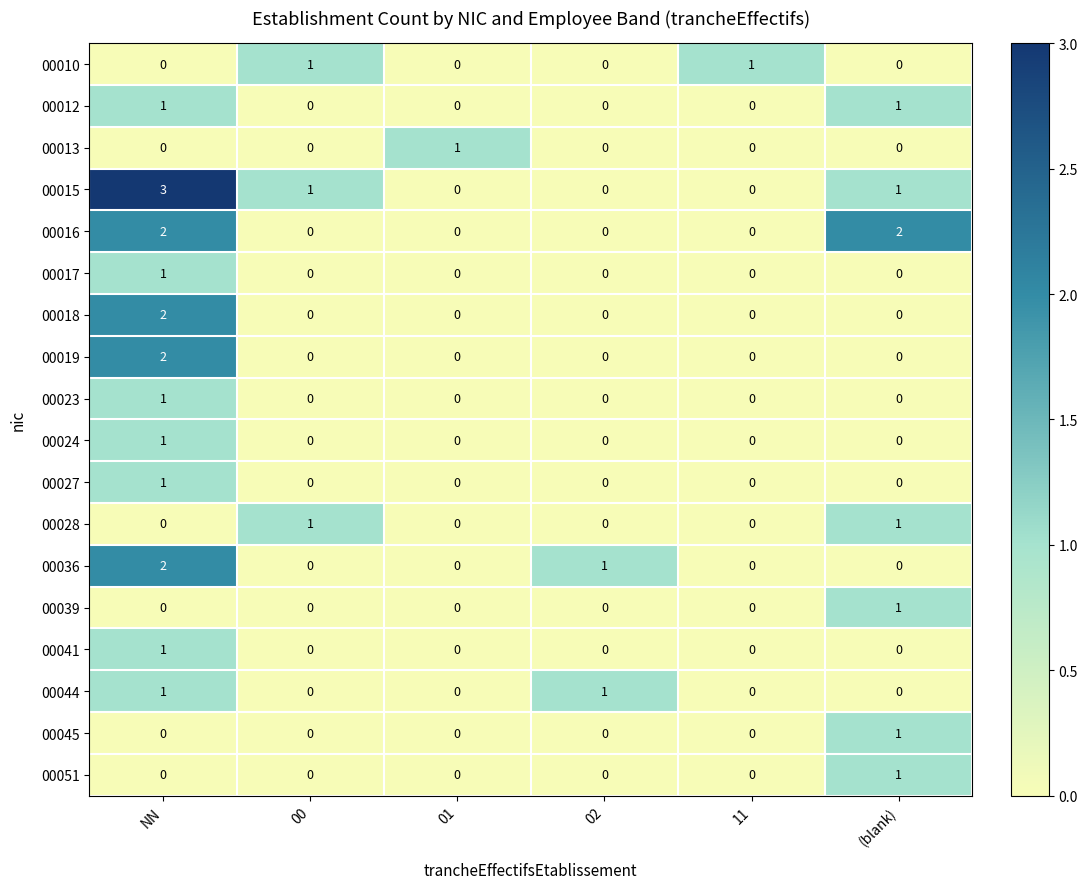

Which series has the largest total across all categories?

00015